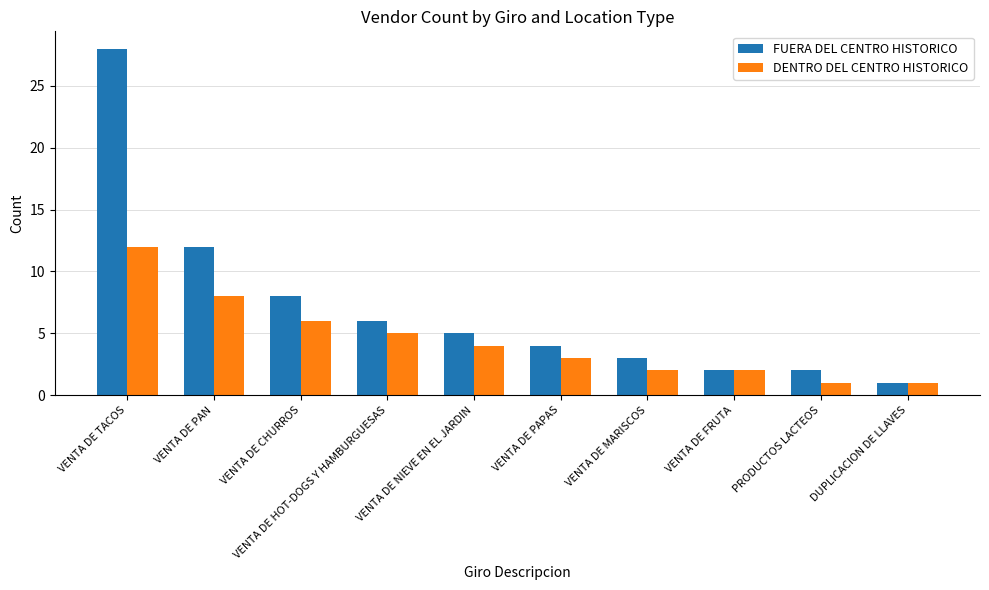

What is the label of the 10th bar from the right?

VENTA DE TACOS